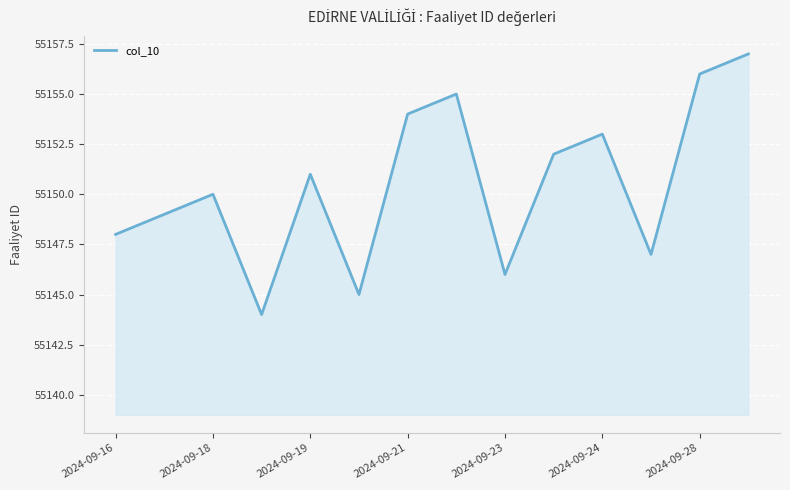

What is the minimum value shown in the chart?

55144